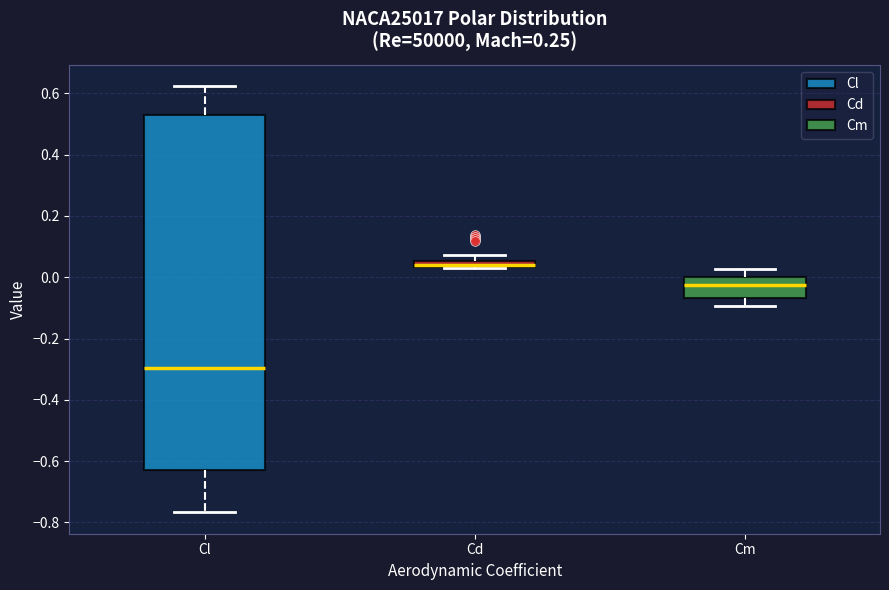

Comparing the boxes themselves (not the whiskers), which one is the tallest?

Cl